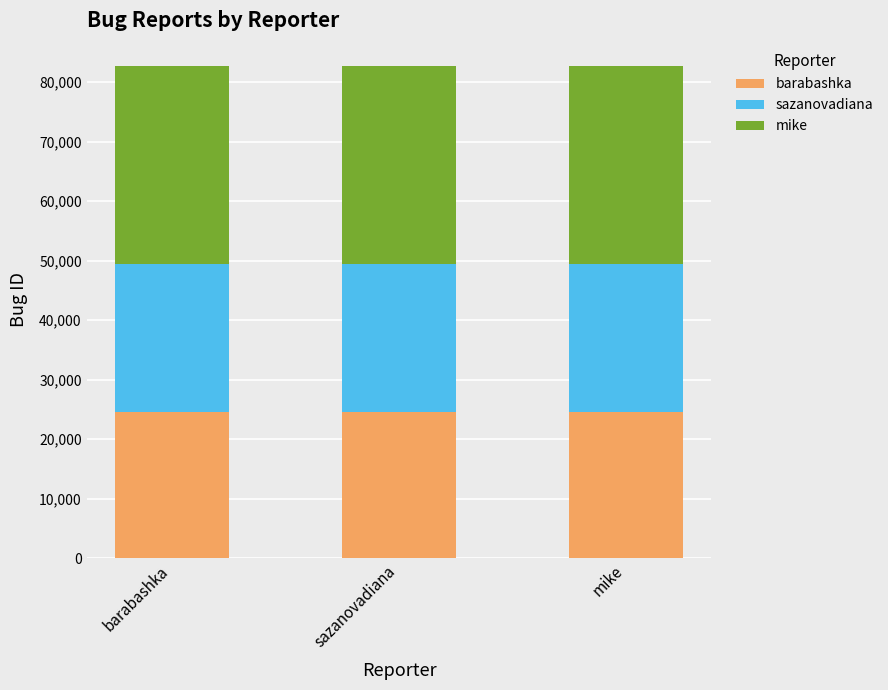

What is the maximum value for barabashka?

24585